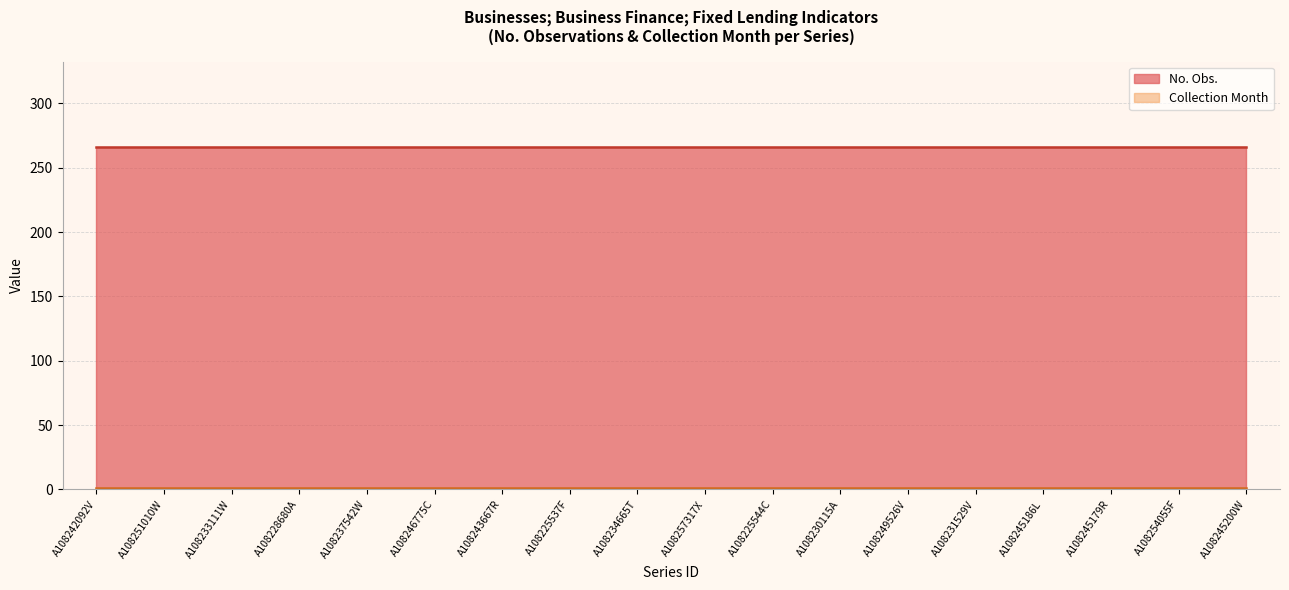

What are all the series names shown in the legend?

No. Obs., Collection Month